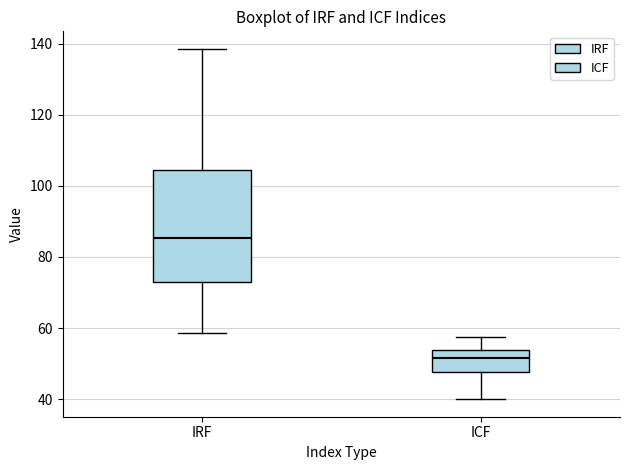

Reading left to right, transcribe this box plot: for each box, give where its median line is, the range the box spans, and where its two whiskers end, as read against the y-axis. The values are not printed on the chart, so give them approximately, as read against the axis.

IRF: median 86, box 72 to 104, whiskers 58 to 138
ICF: median 52, box 48 to 54, whiskers 40 to 58